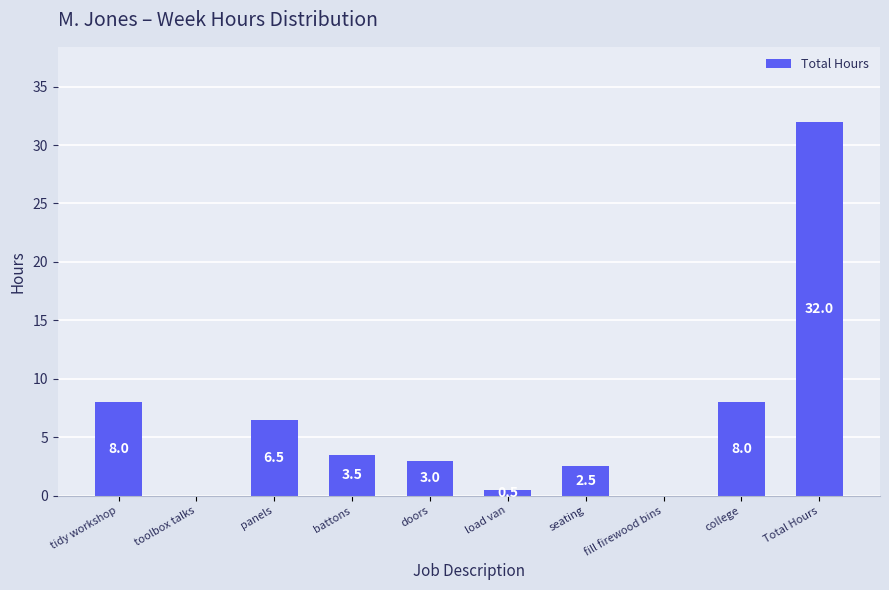

True or false: the data shows 0.0 at toolbox talks.

True